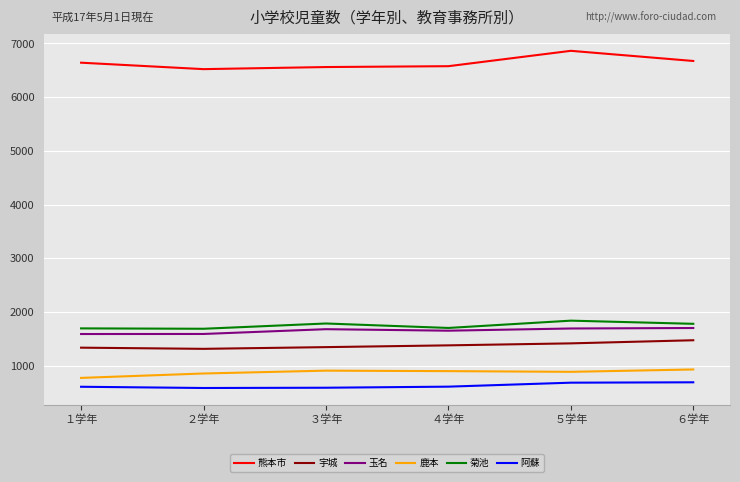

What position from the right is ４学年?

3